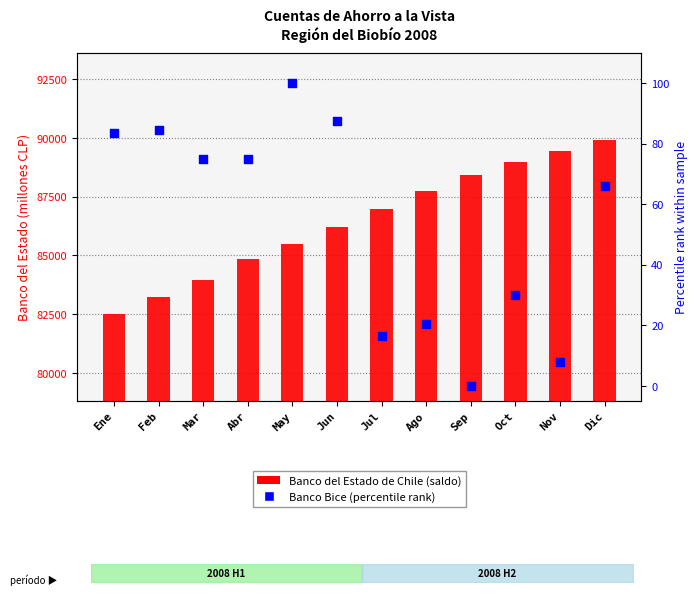

At how many categories does at least one series exceed 33039?

12